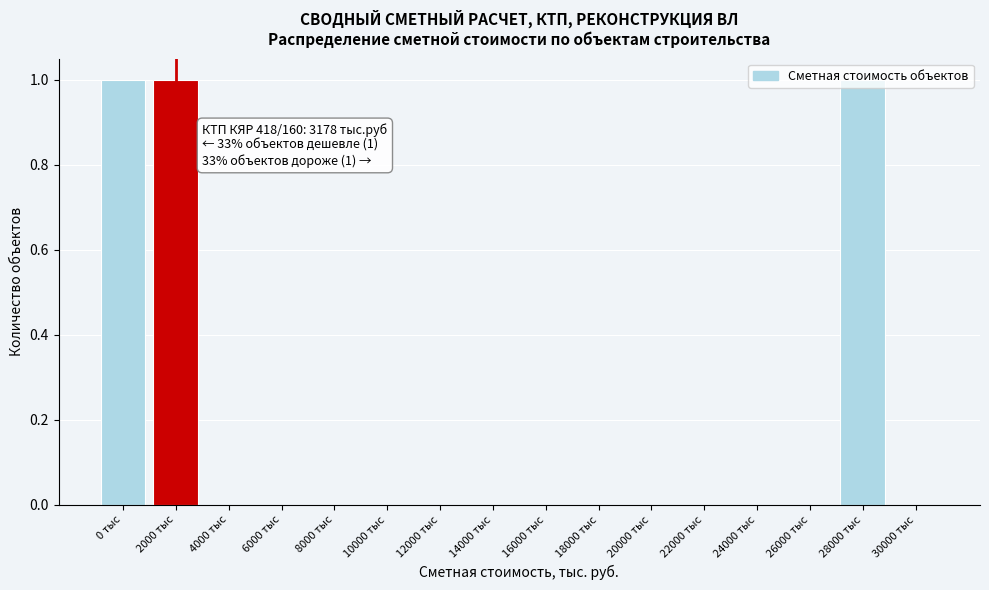

True or false: the data shows 0 at 22000 тыс.

True